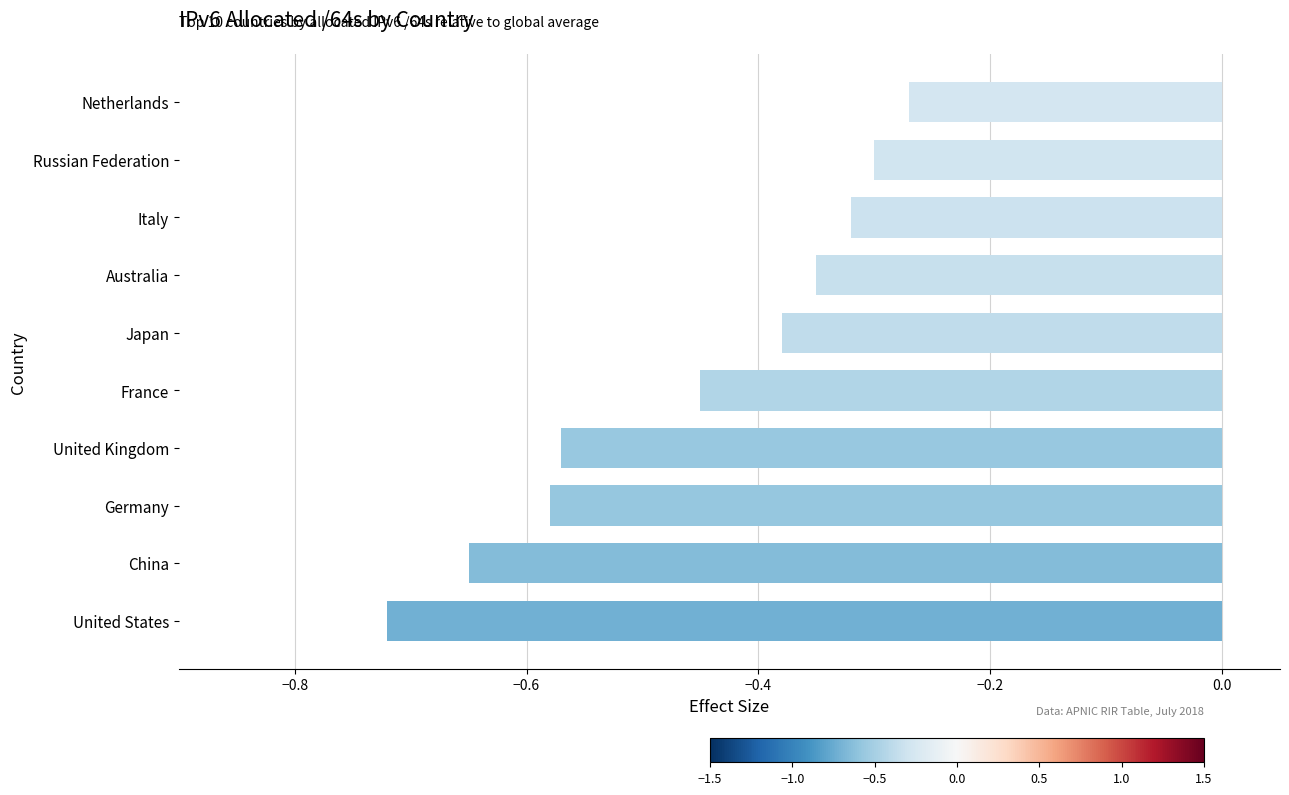

At which label is the value closest to 0?

Netherlands